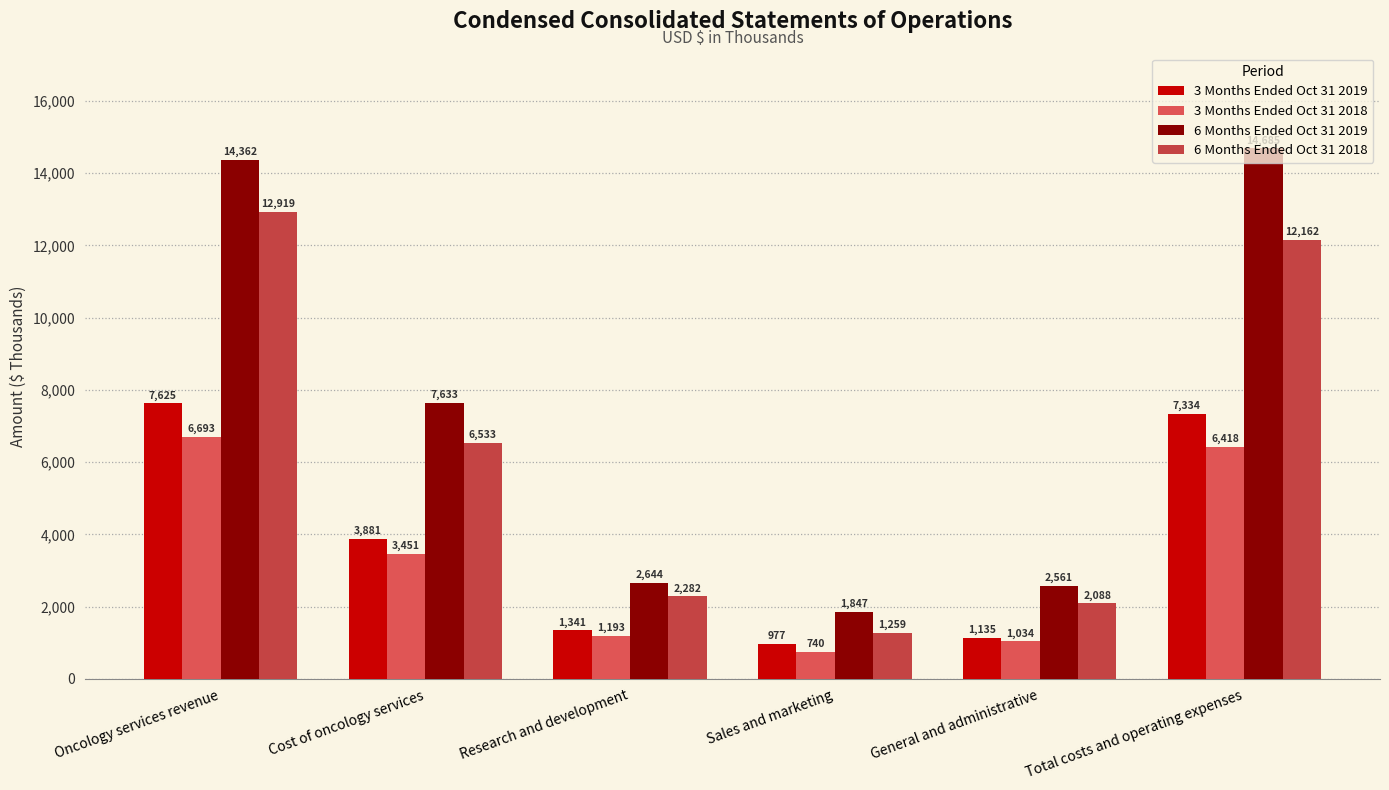

Rank the categories by 6 Months Ended Oct 31 2018 value from lowest to highest.

Sales and marketing, General and administrative, Research and development, Cost of oncology services, Total costs and operating expenses, Oncology services revenue